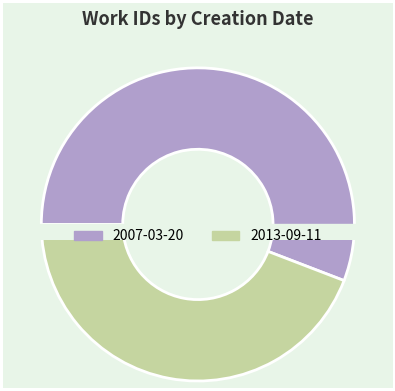

To the nearest percent, what portion does 2007-03-20 represent?

56%